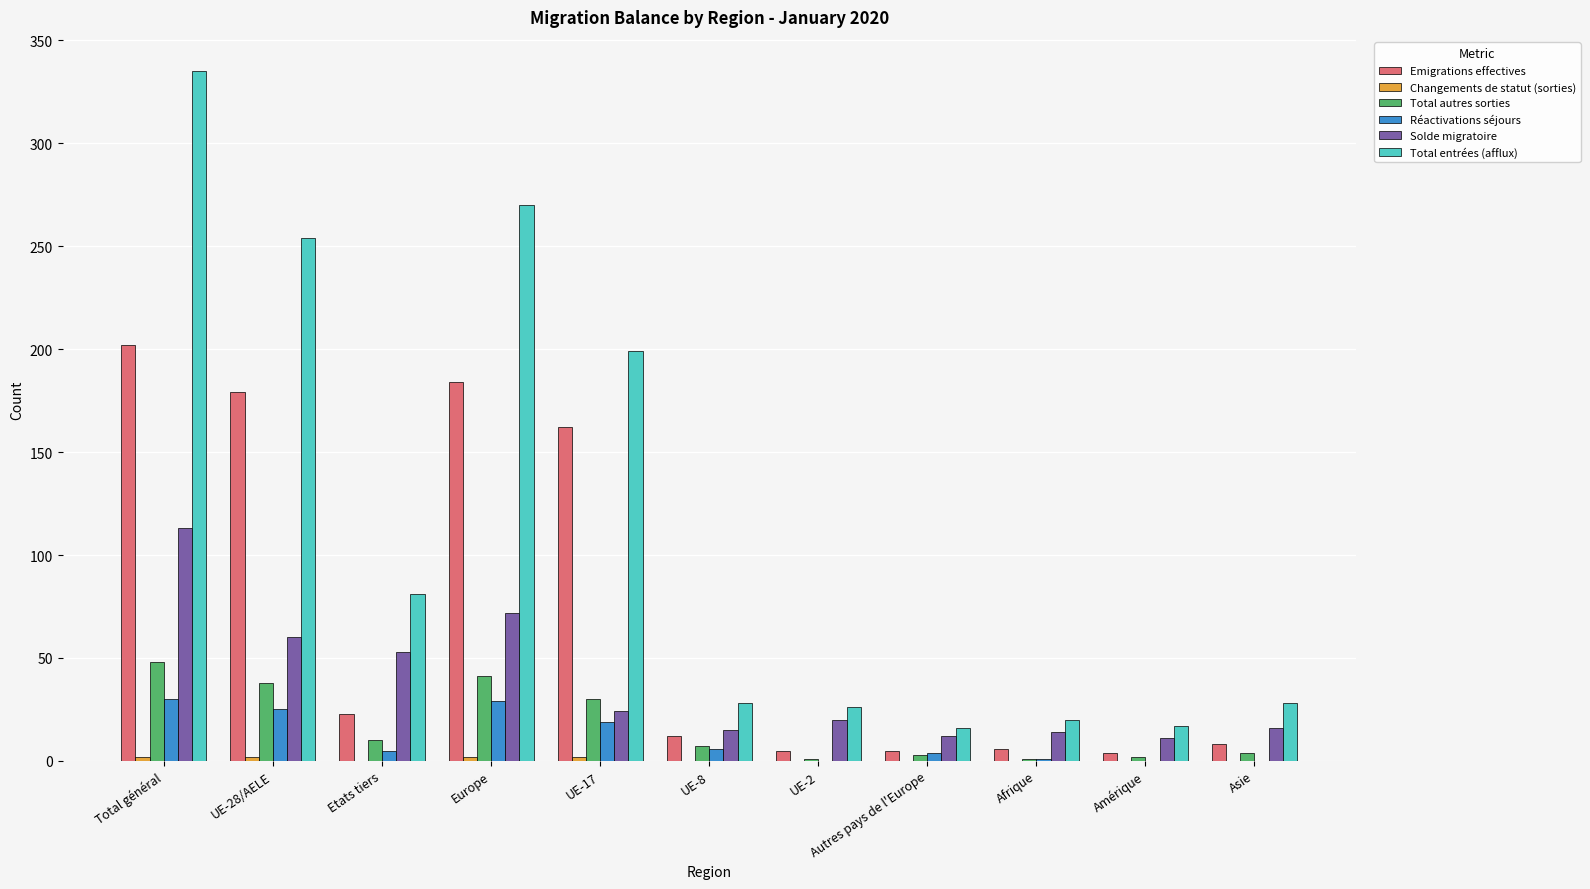

Is it true that Solde migratoire equals 16 at Asie?

True